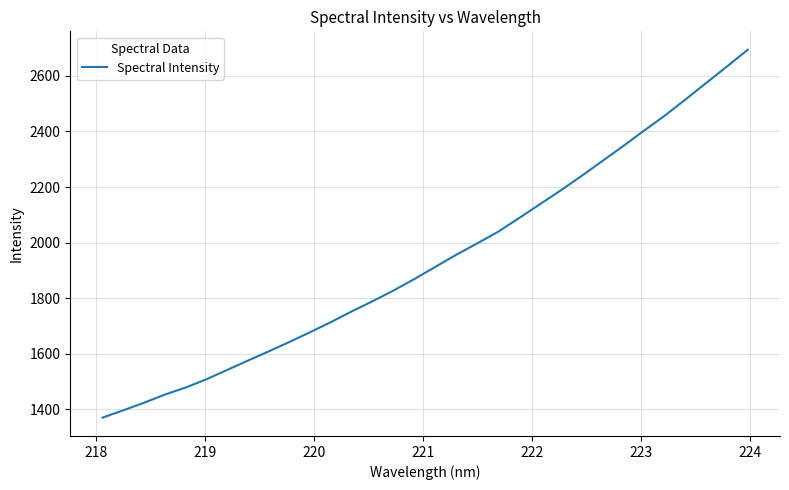

What is the greatest value displayed?

2693.9